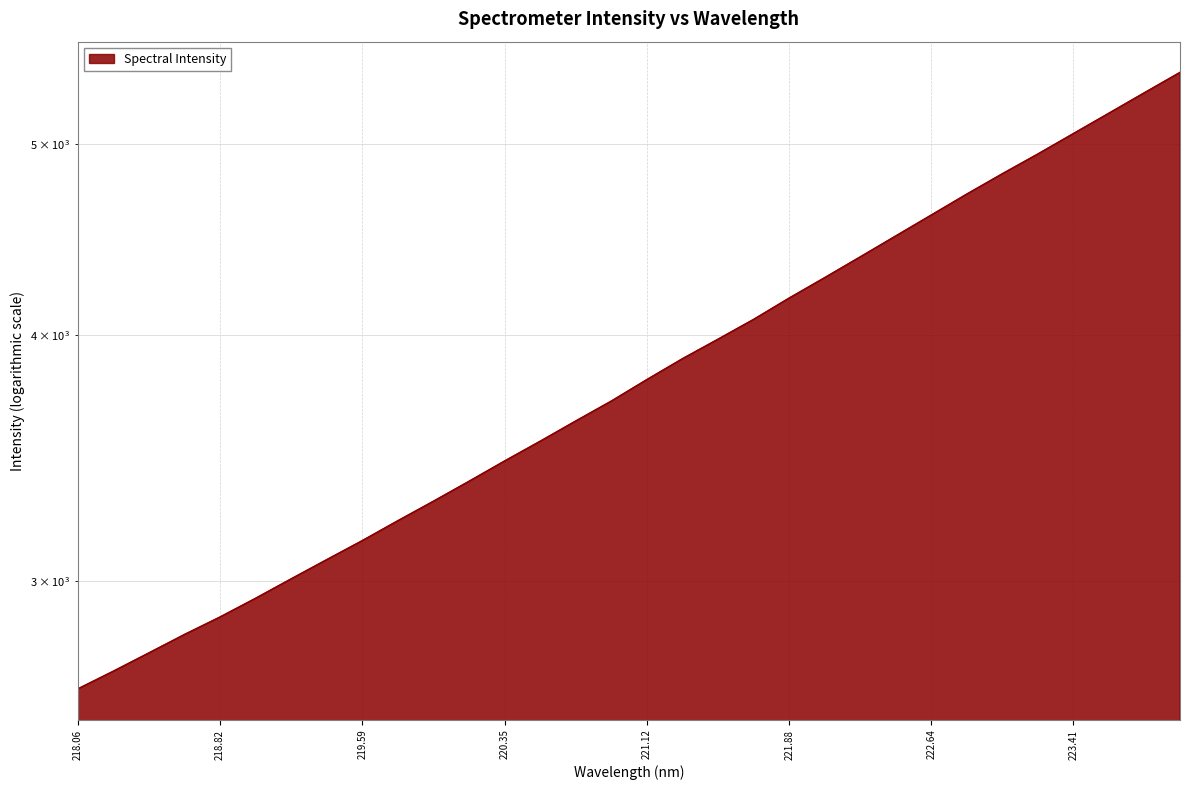

True or false: the data has more than 2 interior local peaks.

False